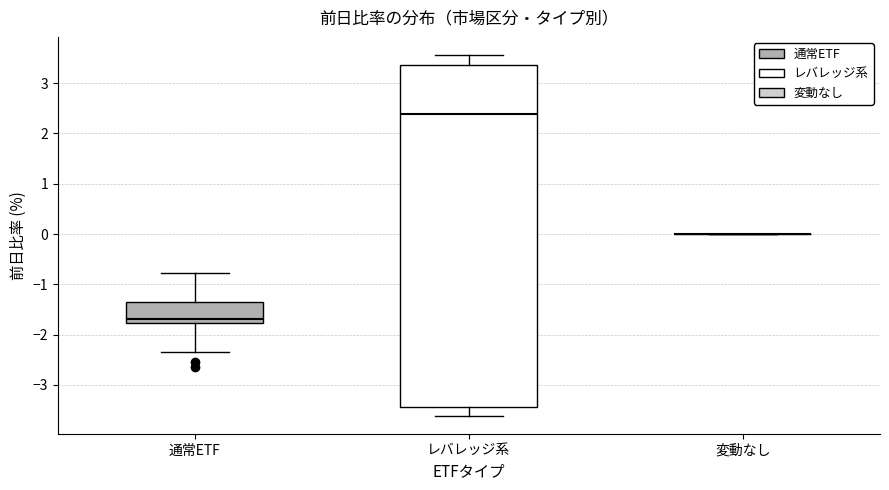

Reading left to right, read every box against the y-axis: the position of its median line, the range the box covers, and the ends of its whiskers. The values are not printed on the chart, so give them approximately, as read against the axis.

通常ETF: median -1.7, box -1.8 to -1.4, whiskers -2.3 to -0.8
レバレッジ系: median 2.4, box -3.4 to 3.4, whiskers -3.6 to 3.6
変動なし: box collapsed to a line at 0.0, whiskers 0.0 to 0.0